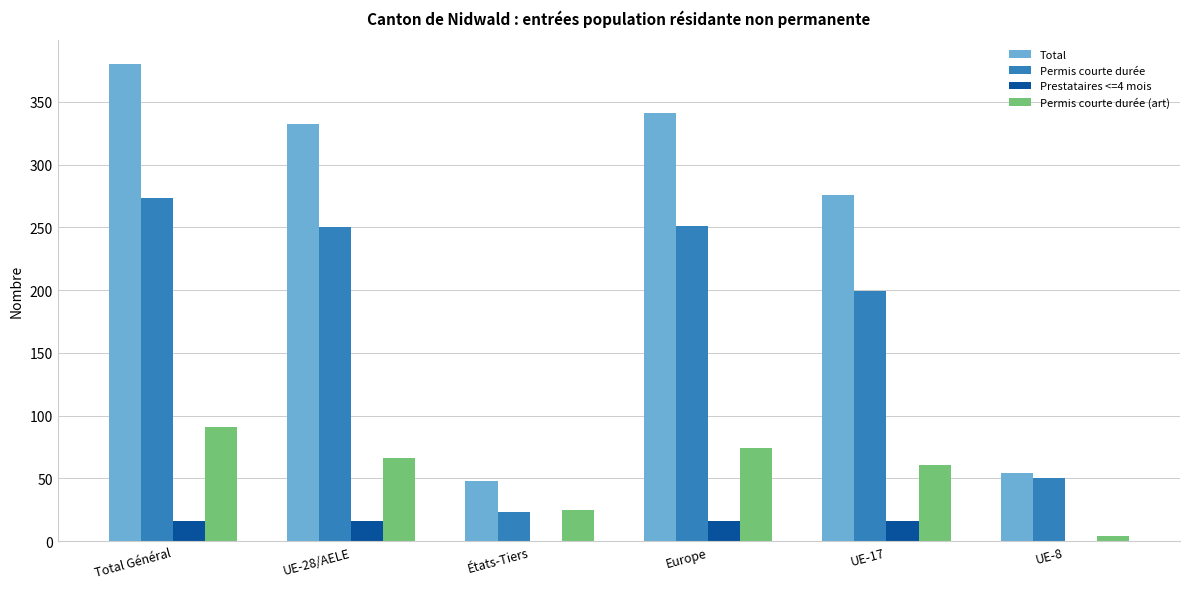

What is the highest value of the Permis courte durée series?

273